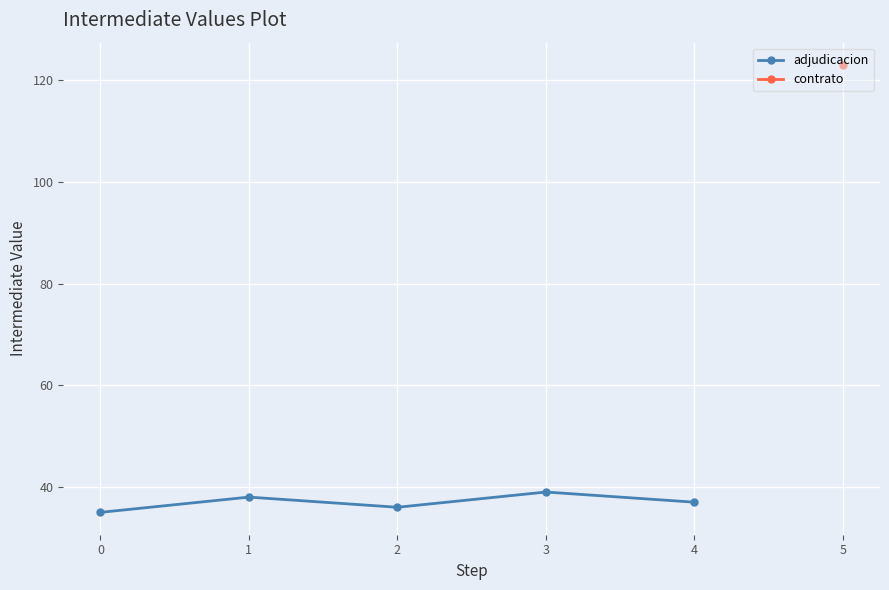

Is it true that adjudicacion equals 7 at 0?

False